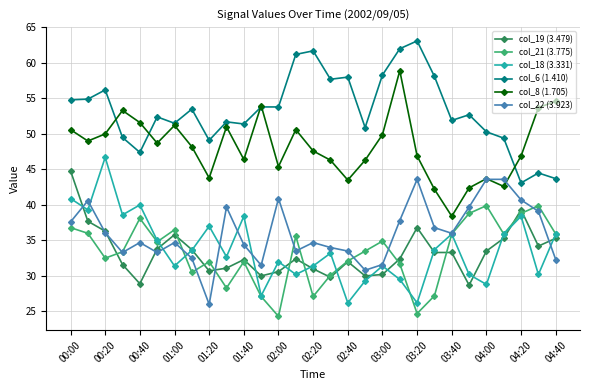

How many series are shown in this chart?

6